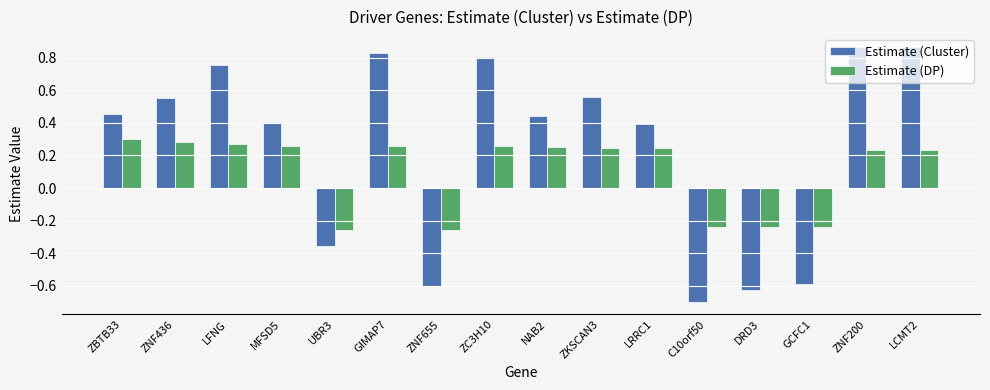

What is the difference between the Estimate (Cluster) values at ZNF655 and LCMT2?

1.5